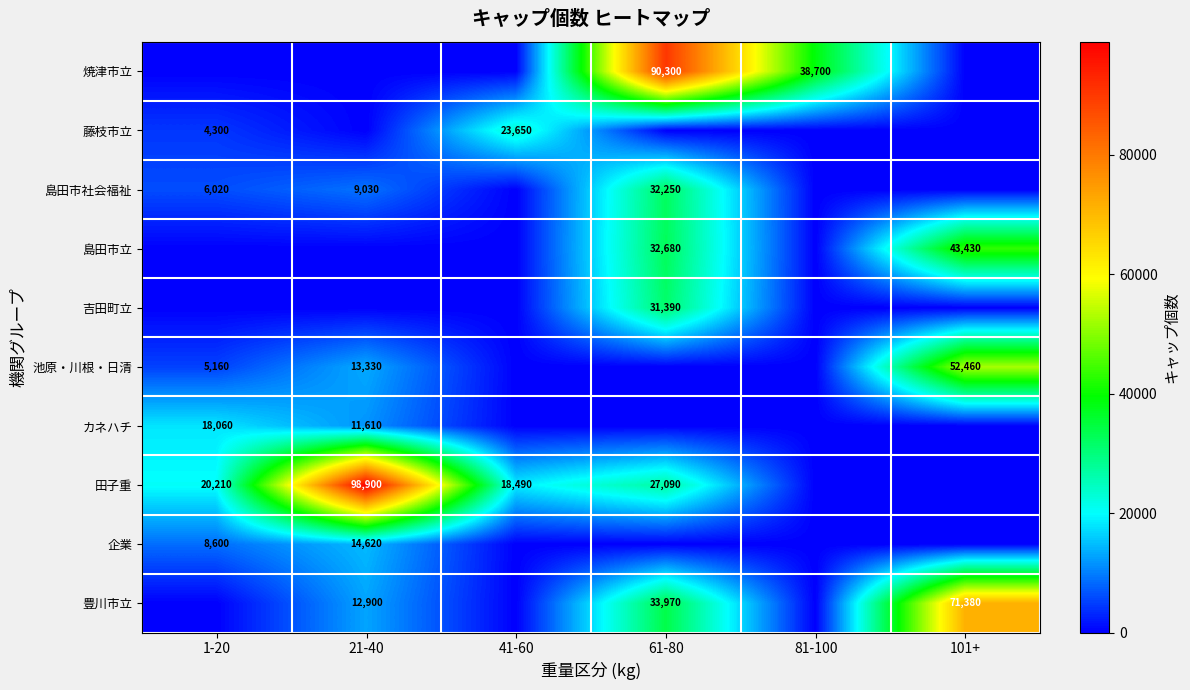

The value of カネハチ at 21-40 is 19295. True or false?

False